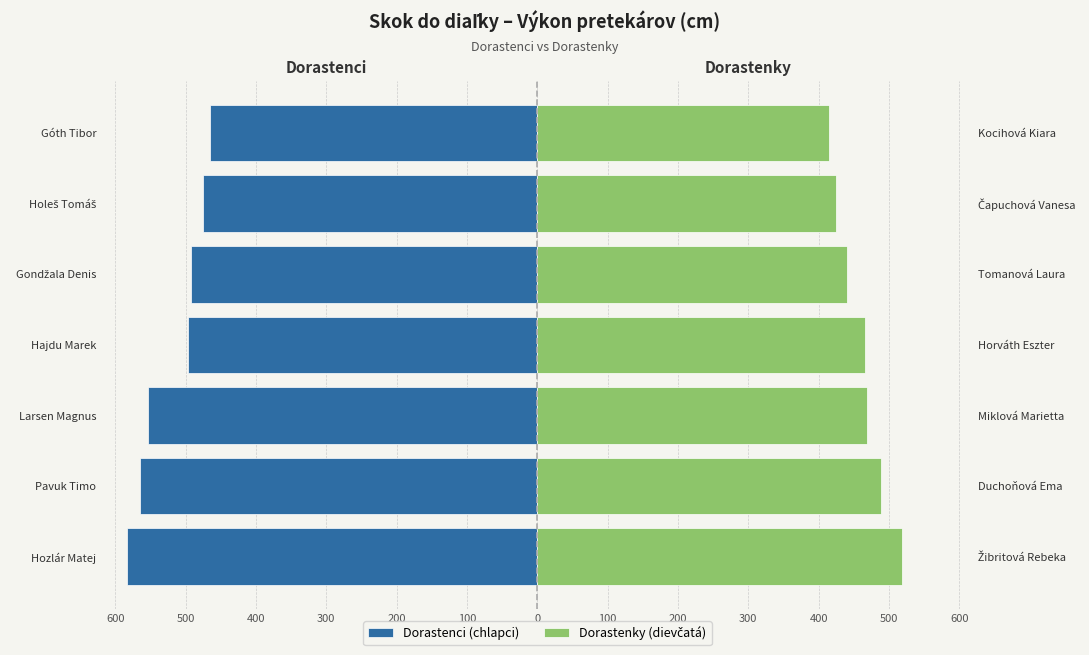

Which has a higher value, Gondžala Denis or Góth Tibor?

Góth Tibor